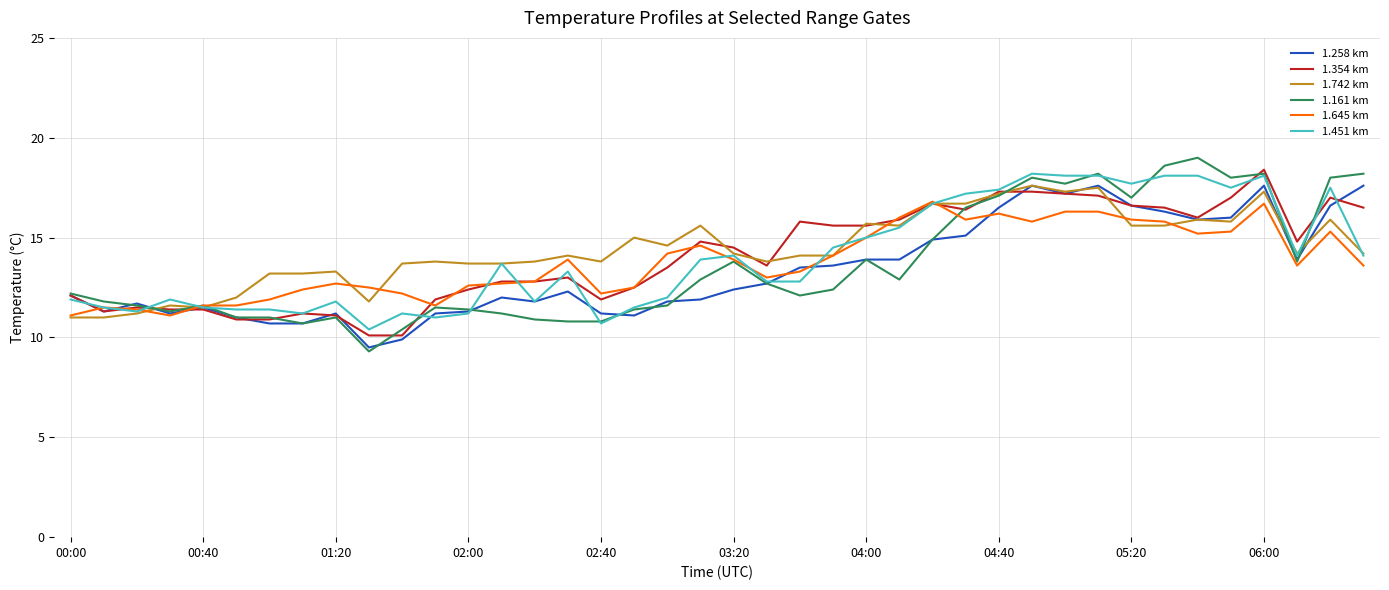

What is the smallest value displayed?

9.3